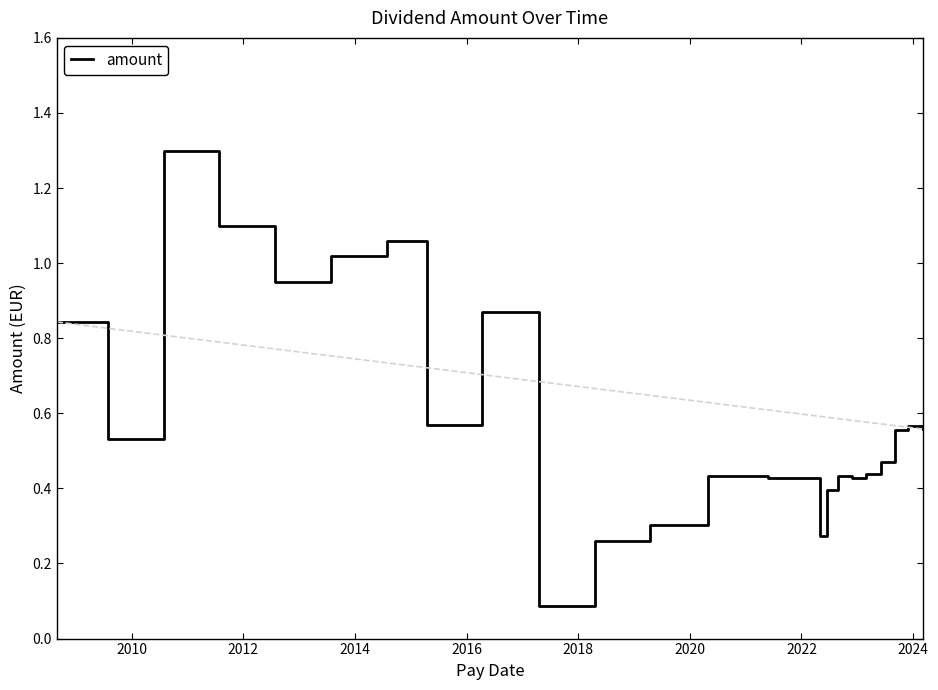

What is the highest value of the amount series?

1.3